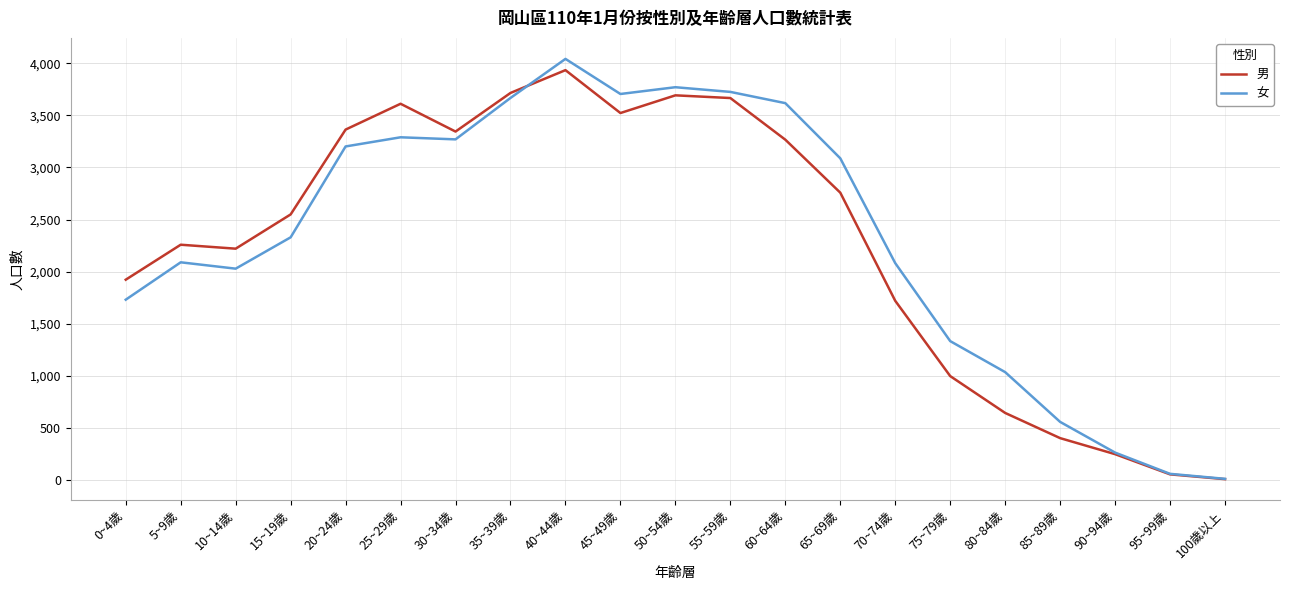

True or false: 女 and 男 cross at least once.

True